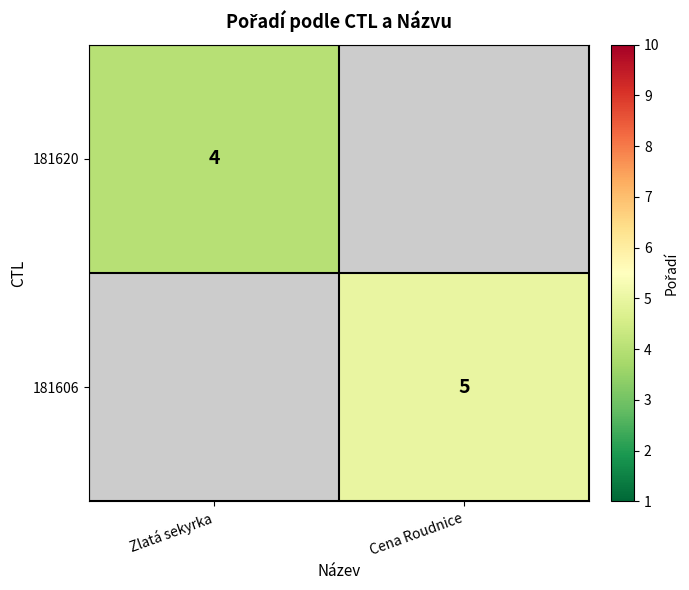

True or false: 181620 has a value of 5 at Zlatá sekyrka.

False